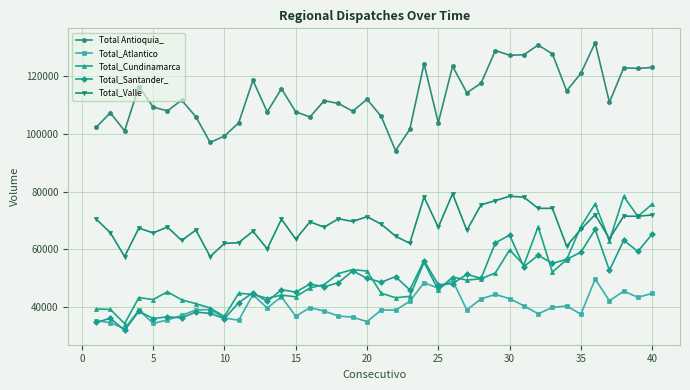

How many data points in Total_Cundinamarca are above 47847?

20